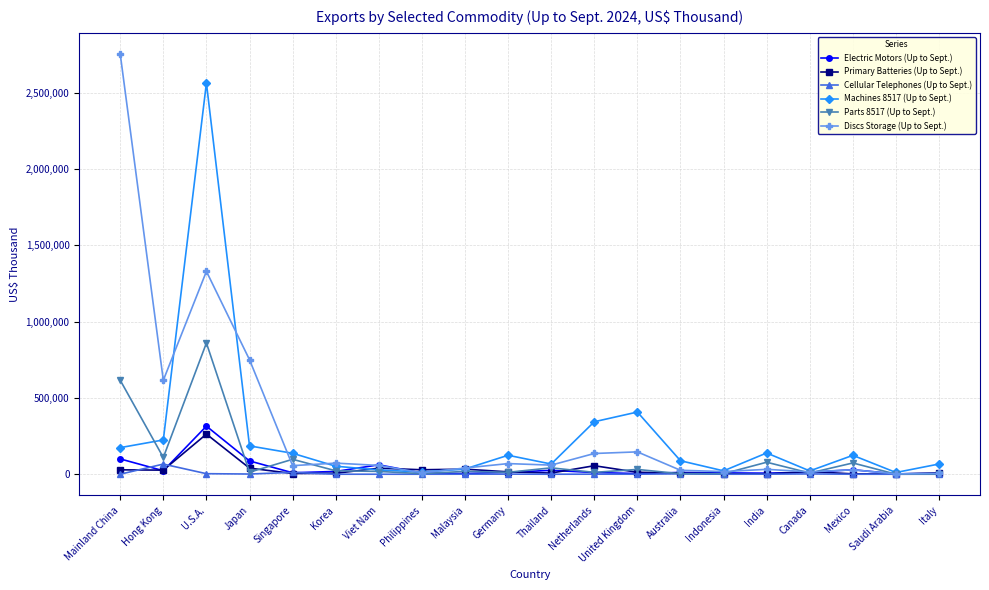

What position from the right is Germany?

11